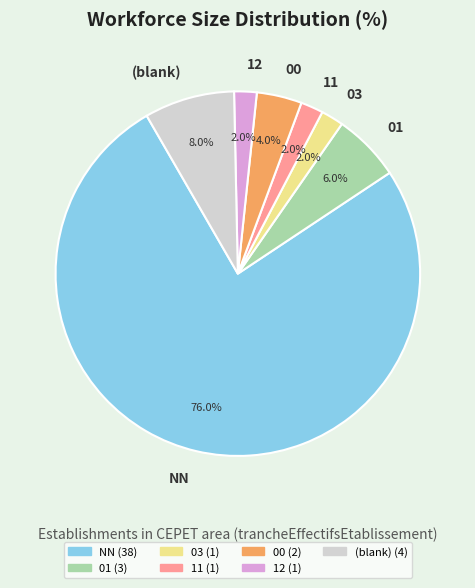

To the nearest percent, what is the difference between the largest and smallest slice percentages?

74%